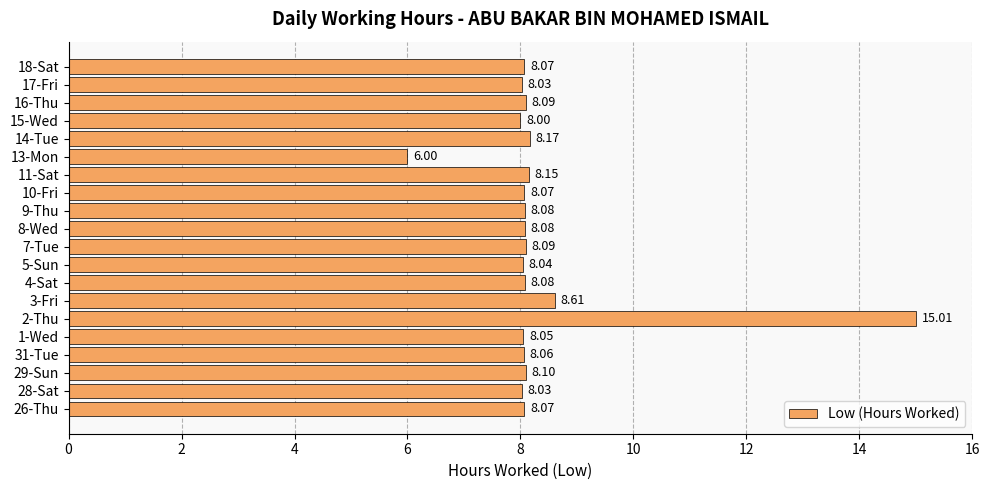

What is the ratio of the value at 5-Sun to the value at 26-Thu?

1.0